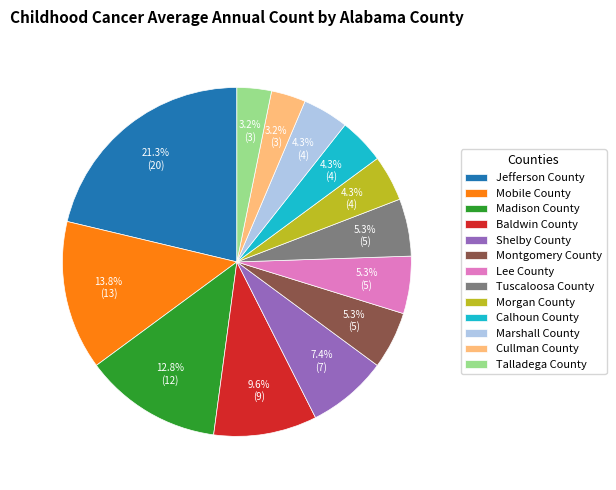

Approximately how many times larger is the value at Baldwin County compared to Cullman County?

3.0